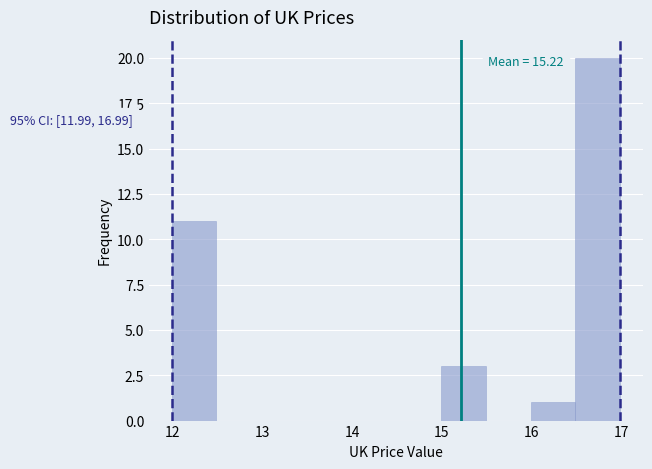

Over which range of the x-axis is the bar tallest?

16.49 to 16.99